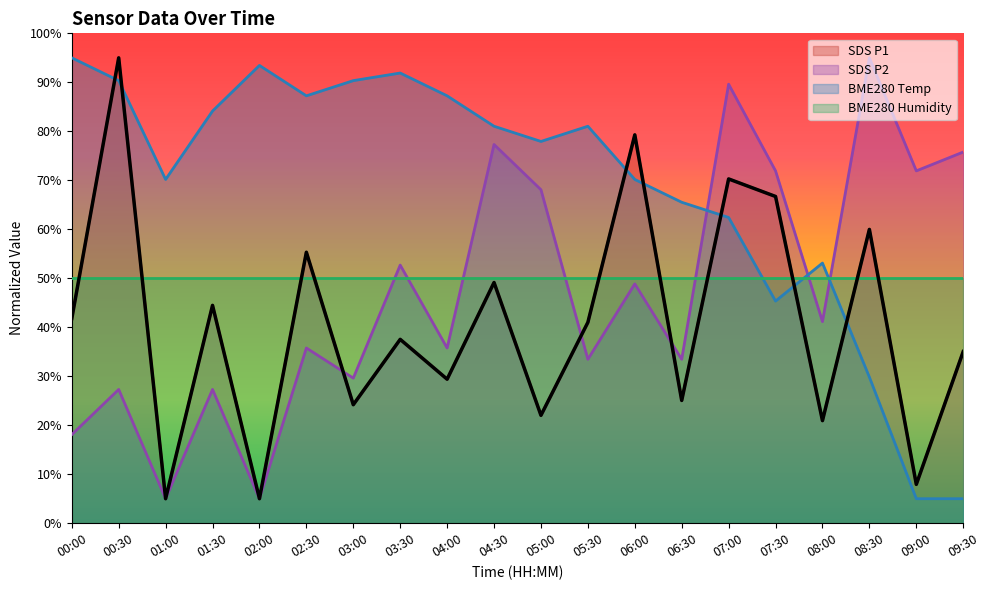

How many data points in SDS_P2 are above 41?

10